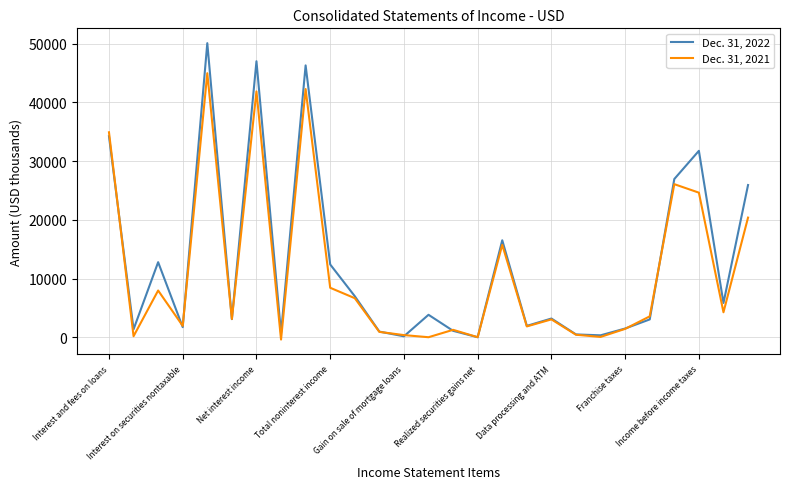

True or false: Dec. 31, 2021 and Dec. 31, 2022 intersect in this chart.

True